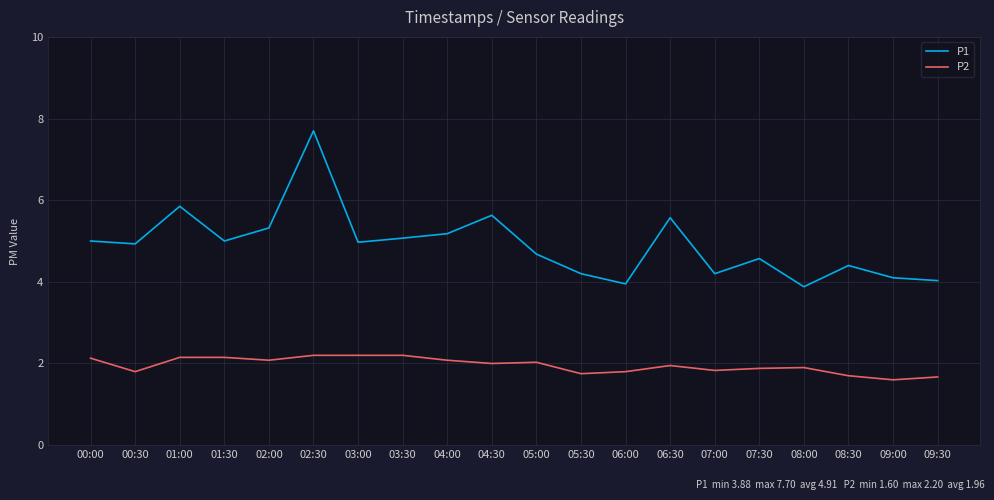

At how many categories does at least one series exceed 2?

20